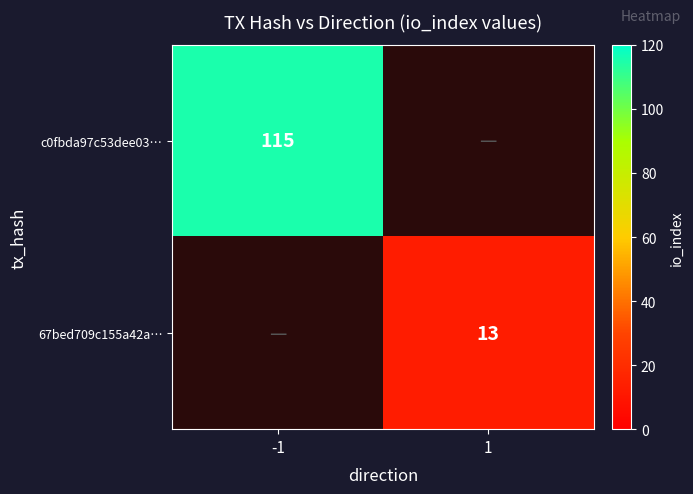

Count the number of categories in the chart.

2